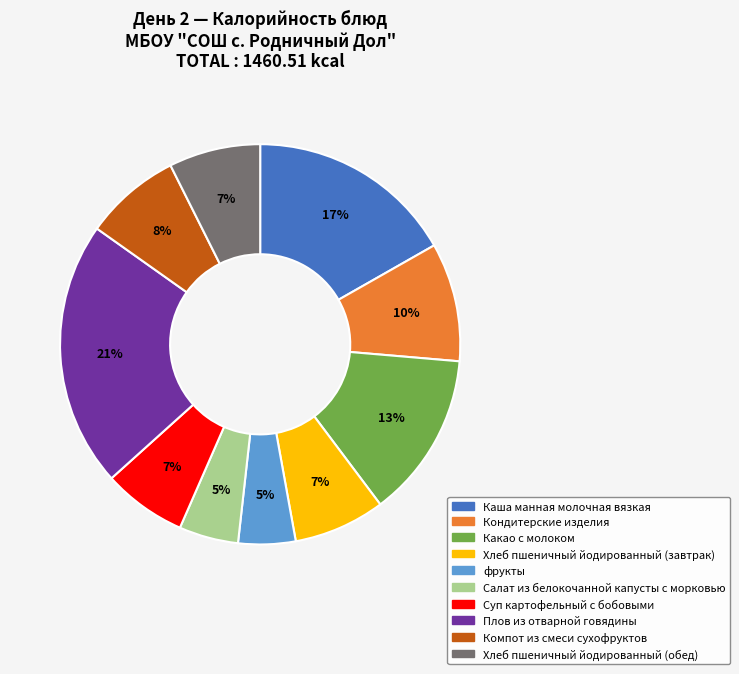

To the nearest percent, what is the combined percentage of Каша манная молочная вязкая and Плов из отварной говядины?

38%